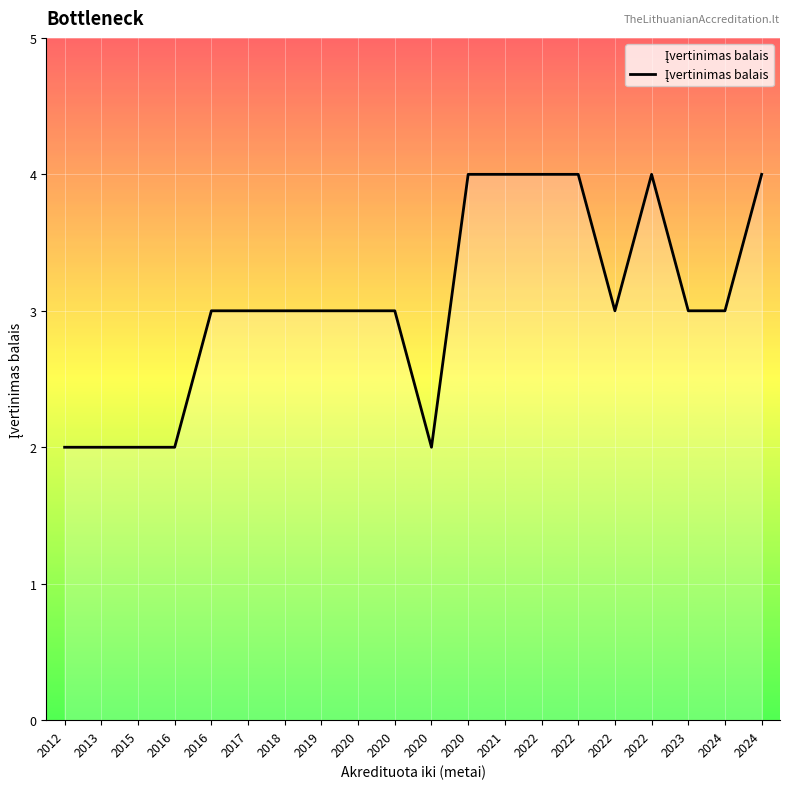

Rank the categories by value from highest to lowest.

2020, 2021, 2022, 2022, 2022, 2024, 2016, 2017, 2018, 2019, 2020, 2020, 2022, 2023, 2024, 2012, 2013, 2015, 2016, 2020